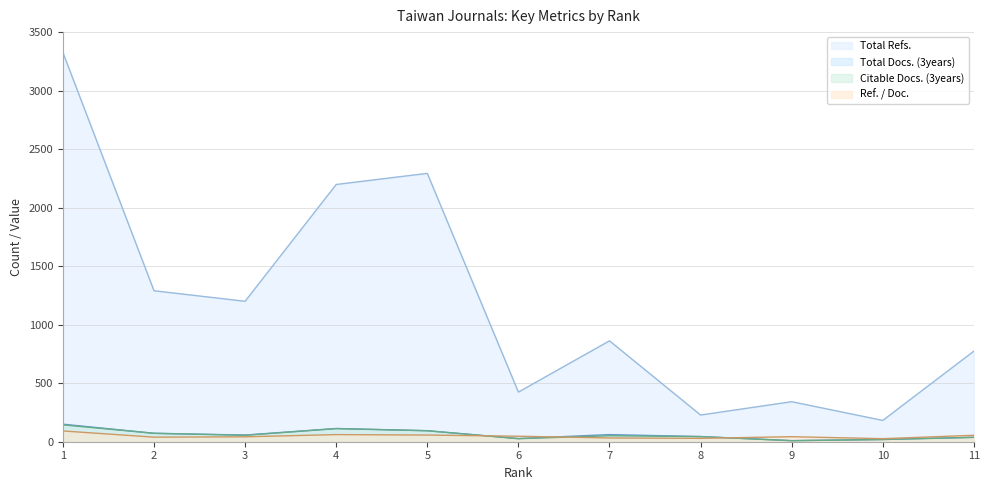

What is the total value across all series at 1?

3712